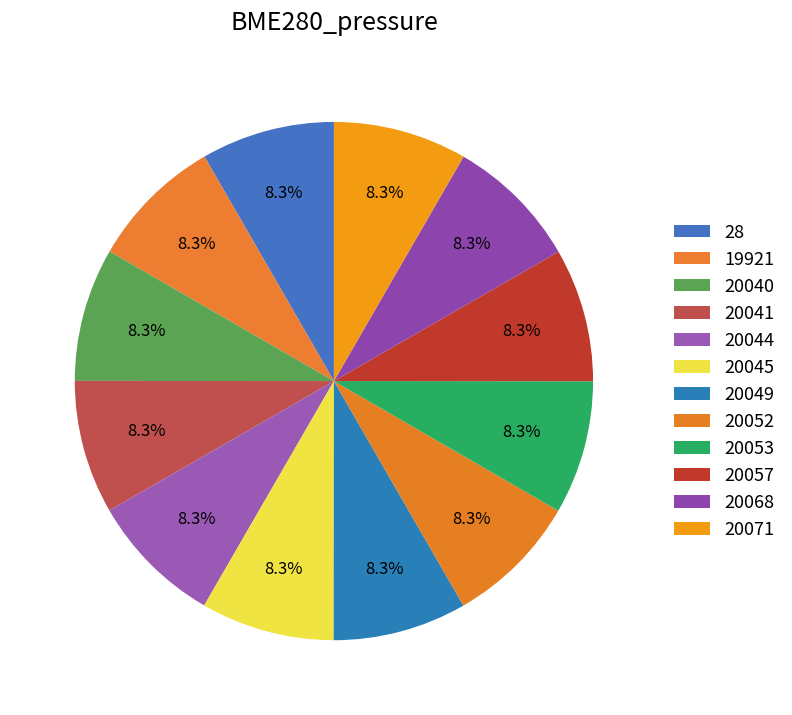

How many slices are in this pie chart?

12